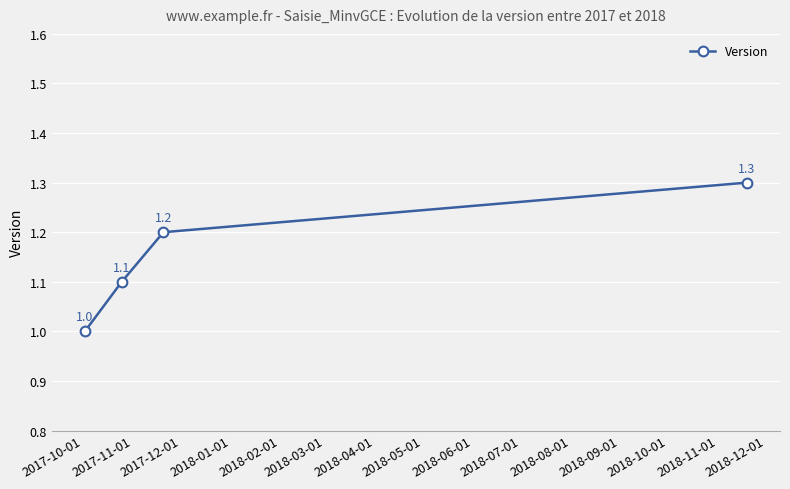

What is the value of the 3rd point from the left?

1.2